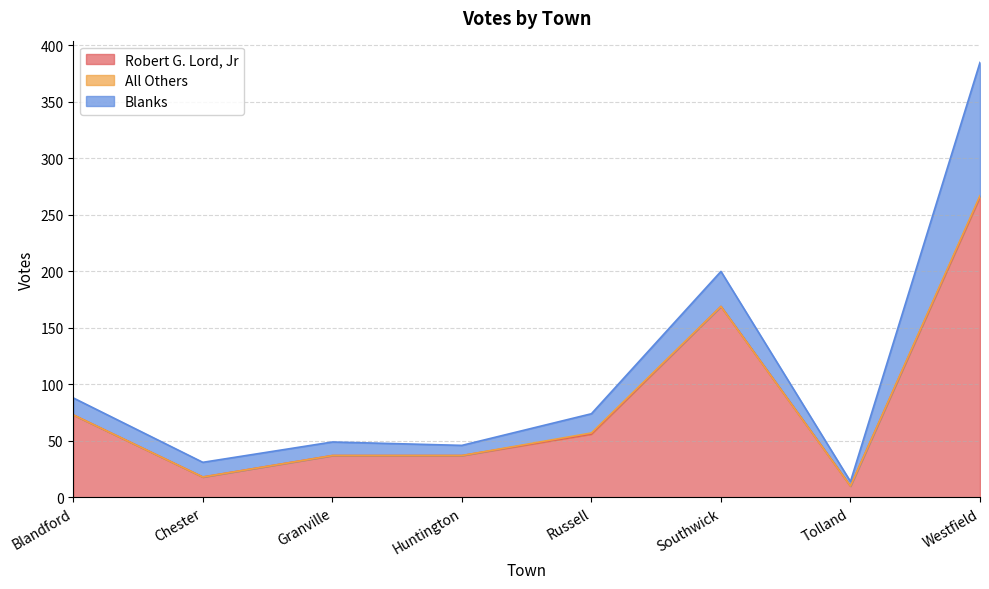

What are all the series names shown in the legend?

Robert G. Lord, Jr, All Others, Blanks